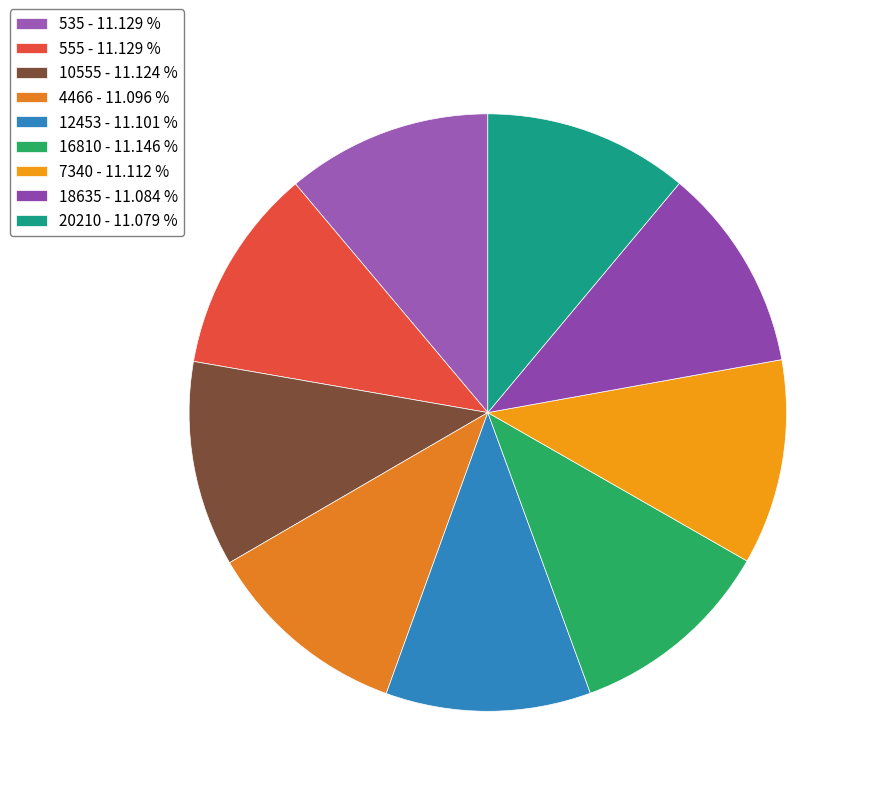

Which has a higher value, 555 or 7340?

555